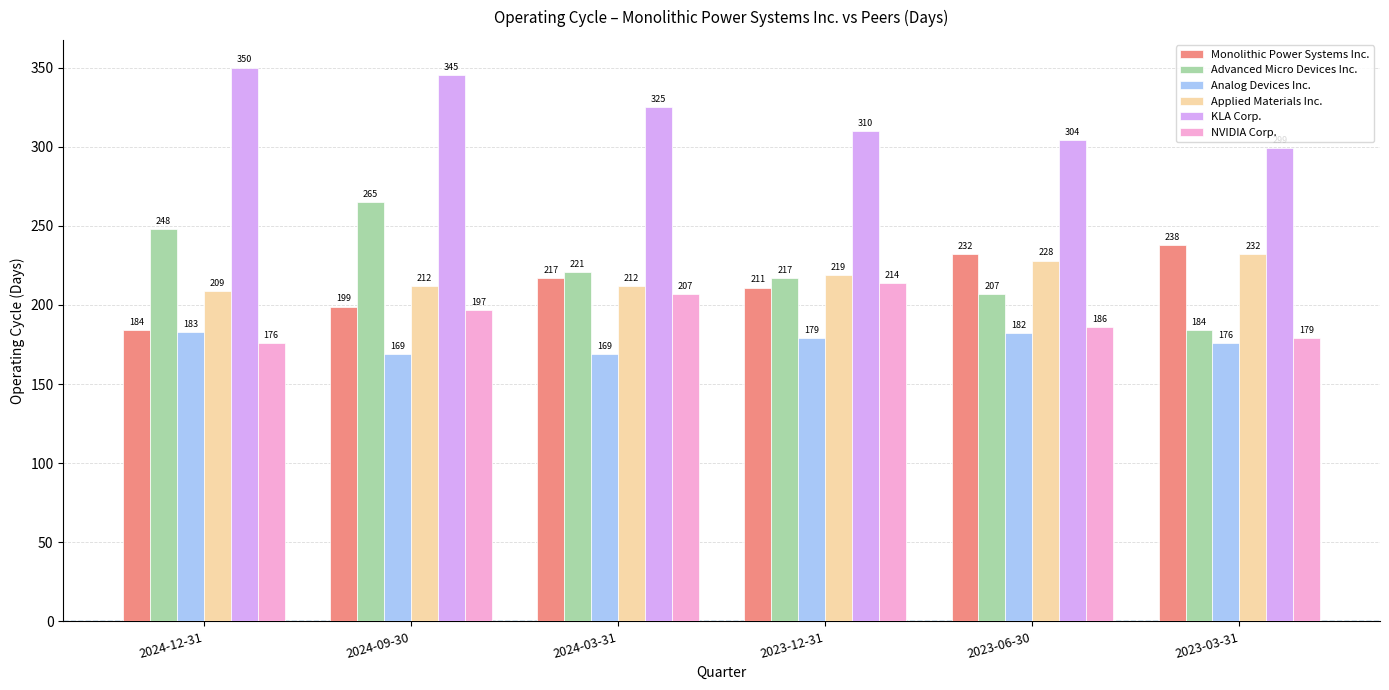

Reading left to right, extract all data points from this chart.

Monolithic Power Systems Inc.: 2024-12-31=184	2024-09-30=199	2024-03-31=217	2023-12-31=211	2023-06-30=232	2023-03-31=238
Advanced Micro Devices Inc.: 2024-12-31=248	2024-09-30=265	2024-03-31=221	2023-12-31=217	2023-06-30=207	2023-03-31=184
Analog Devices Inc.: 2024-12-31=183	2024-09-30=169	2024-03-31=169	2023-12-31=179	2023-06-30=182	2023-03-31=176
Applied Materials Inc.: 2024-12-31=209	2024-09-30=212	2024-03-31=212	2023-12-31=219	2023-06-30=228	2023-03-31=232
KLA Corp.: 2024-12-31=350	2024-09-30=345	2024-03-31=325	2023-12-31=310	2023-06-30=304	2023-03-31=299
NVIDIA Corp.: 2024-12-31=176	2024-09-30=197	2024-03-31=207	2023-12-31=214	2023-06-30=186	2023-03-31=179